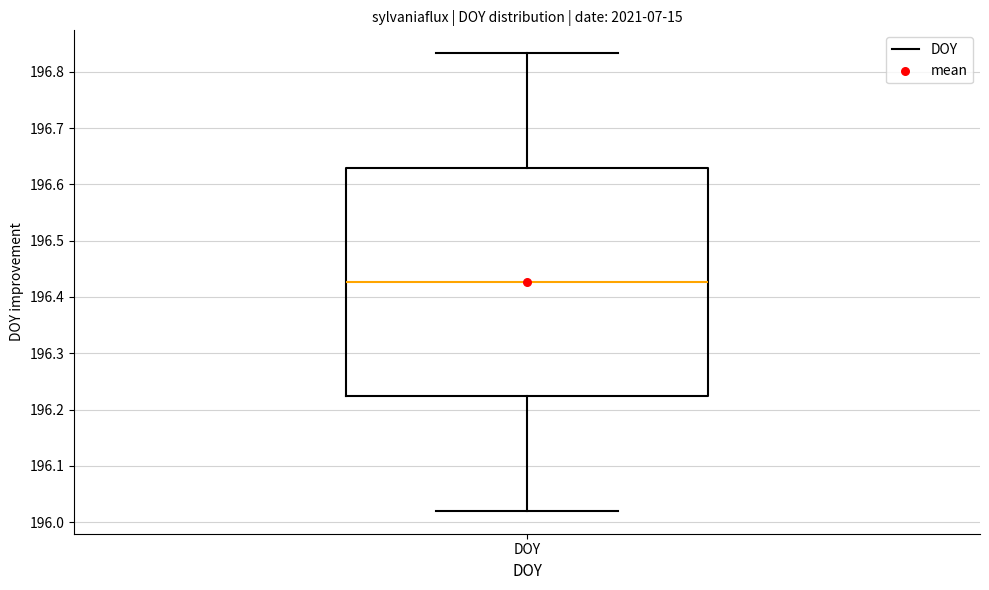

Transcribe this box plot: give where the median line is, the range the box spans, and where the two whiskers end, as read against the y-axis. The values are not printed on the chart, so give them approximately, as read against the axis.

median 196.43, box 196.22 to 196.63, whiskers 196.02 to 196.83